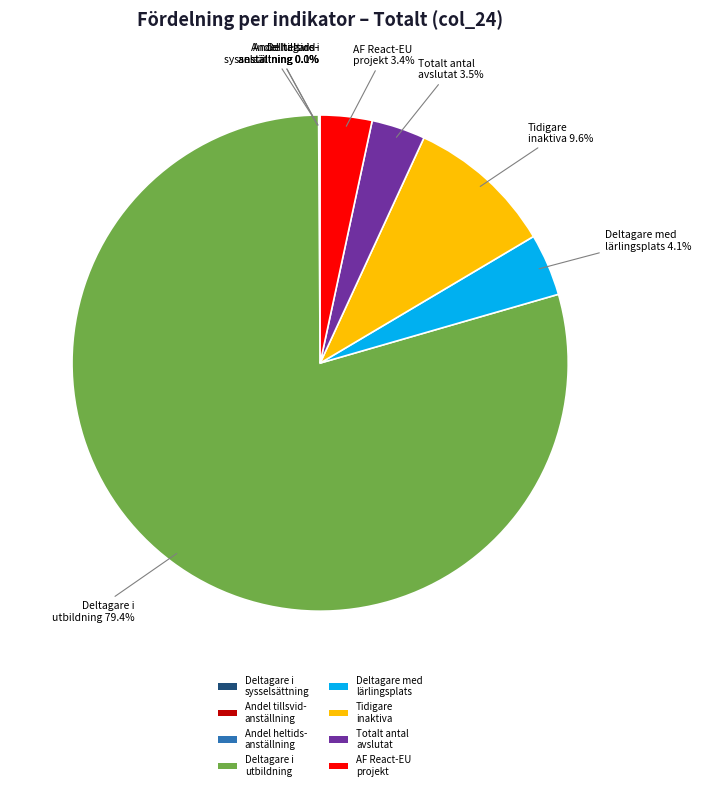

Which slice represents more than half of the pie?

Deltagare i utbildning